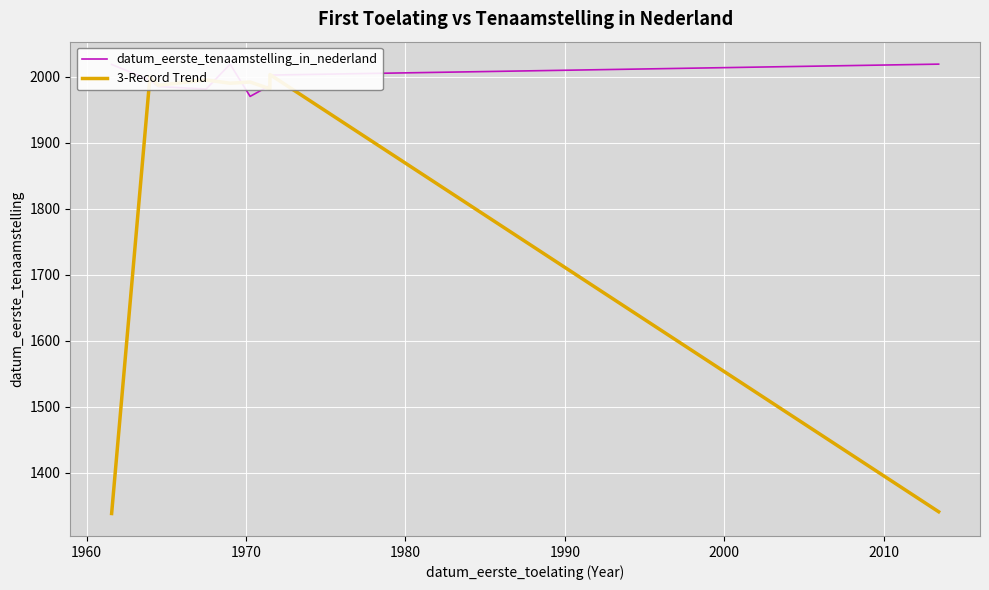

True or false: 3-Record Trend has a value of 720.7 at 9.

False